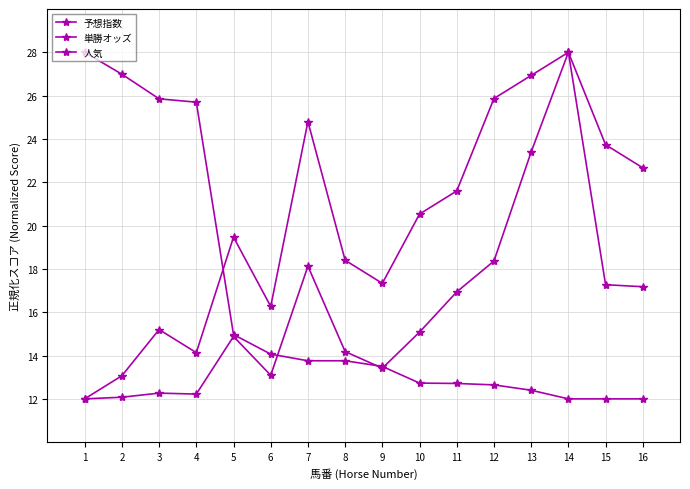

Where is the first local minimum for 人気?

4